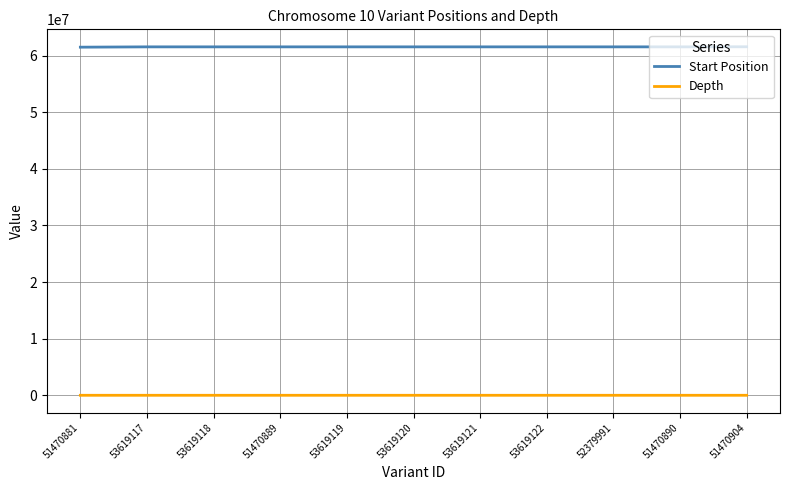

At 53619122, list the series in order from smallest to largest.

Depth, Start Position